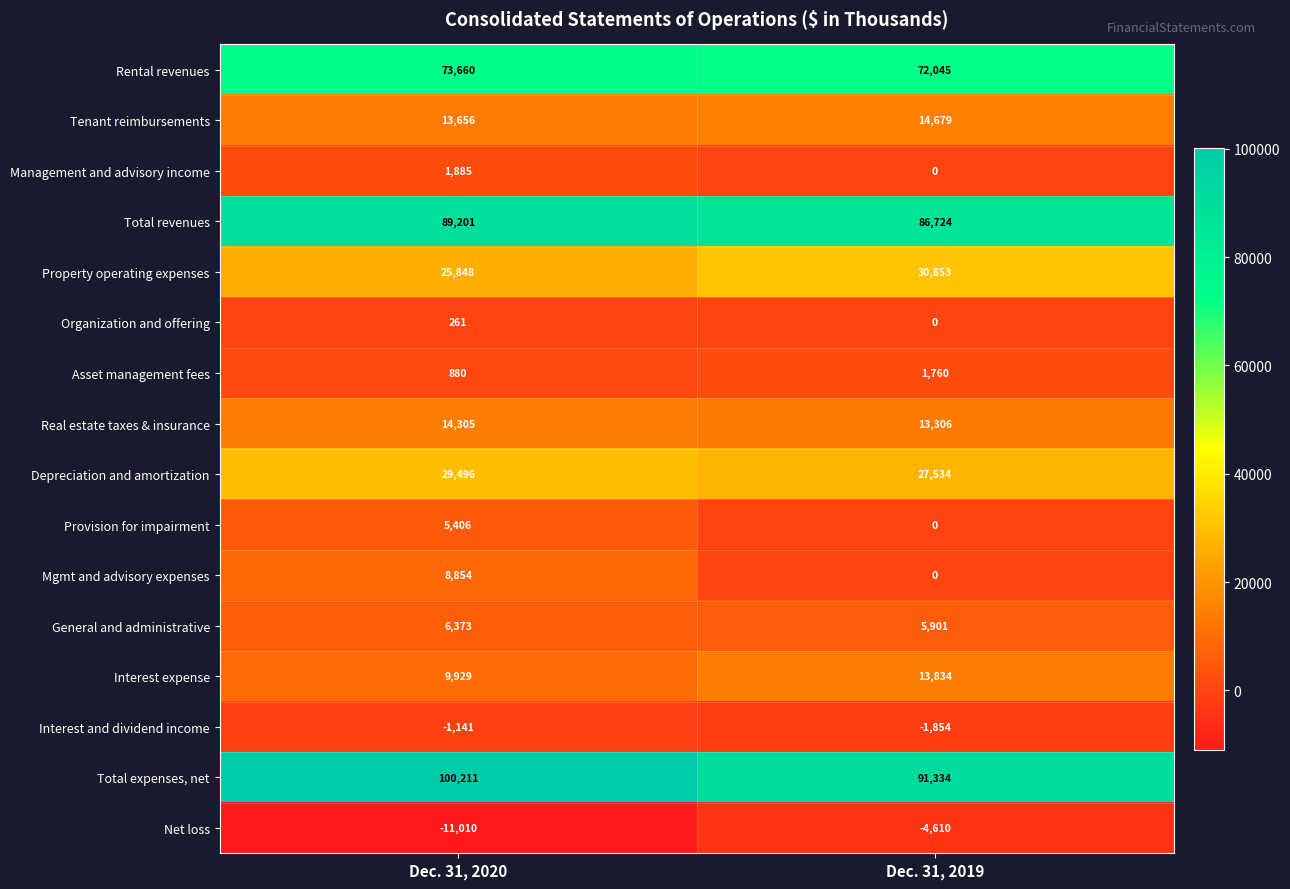

Which series has the largest range (max minus min)?

Total expenses, net